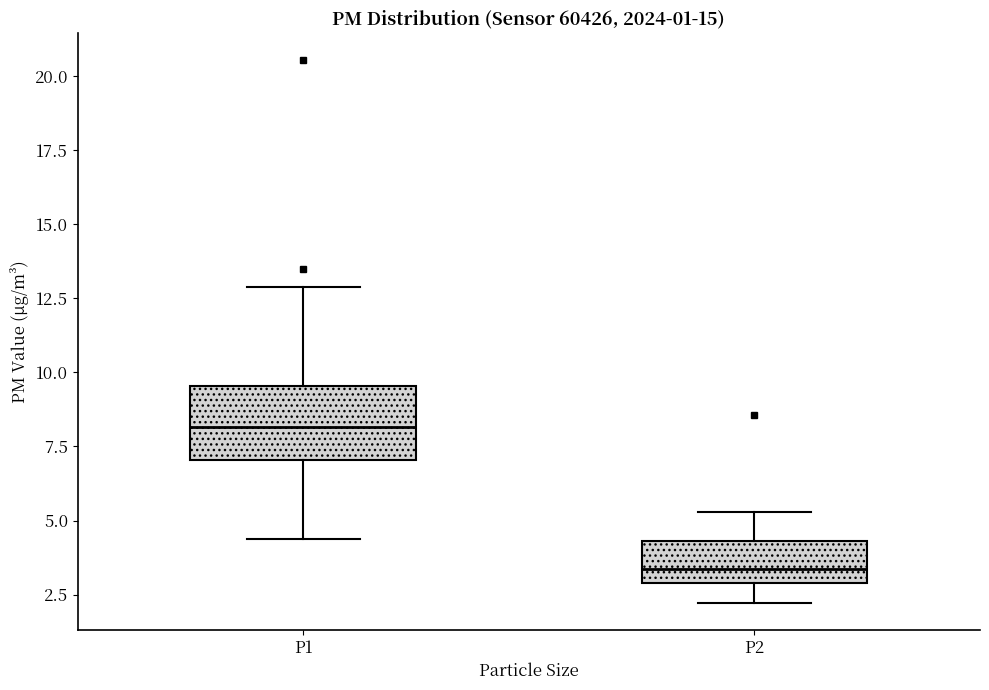

Comparing the boxes themselves (not the whiskers), which one is the tallest?

P1